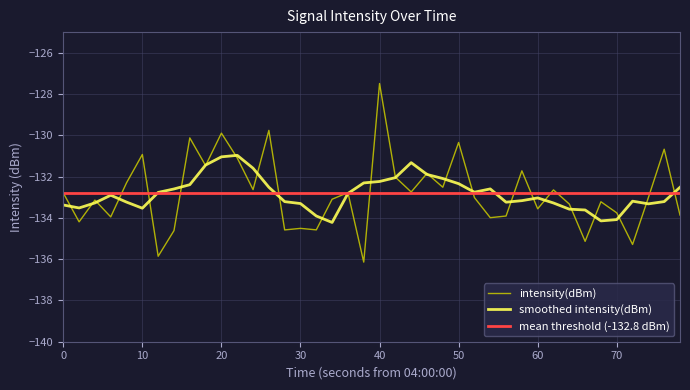

Which category has the highest value in the intensity(dBm) series?

40